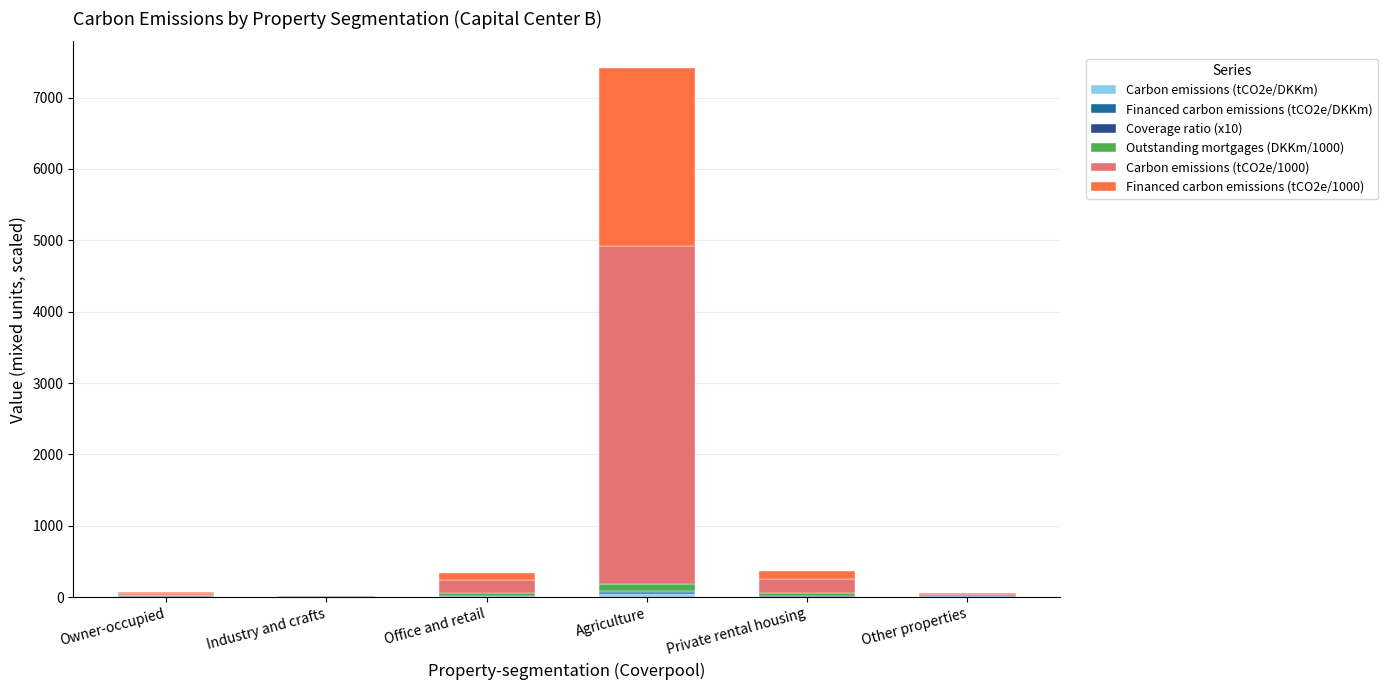

List the labels in order of Carbon emissions (tCO2e/DKKm) value, largest first.

Agriculture, Office and retail, Private rental housing, Owner-occupied, Other properties, Industry and crafts